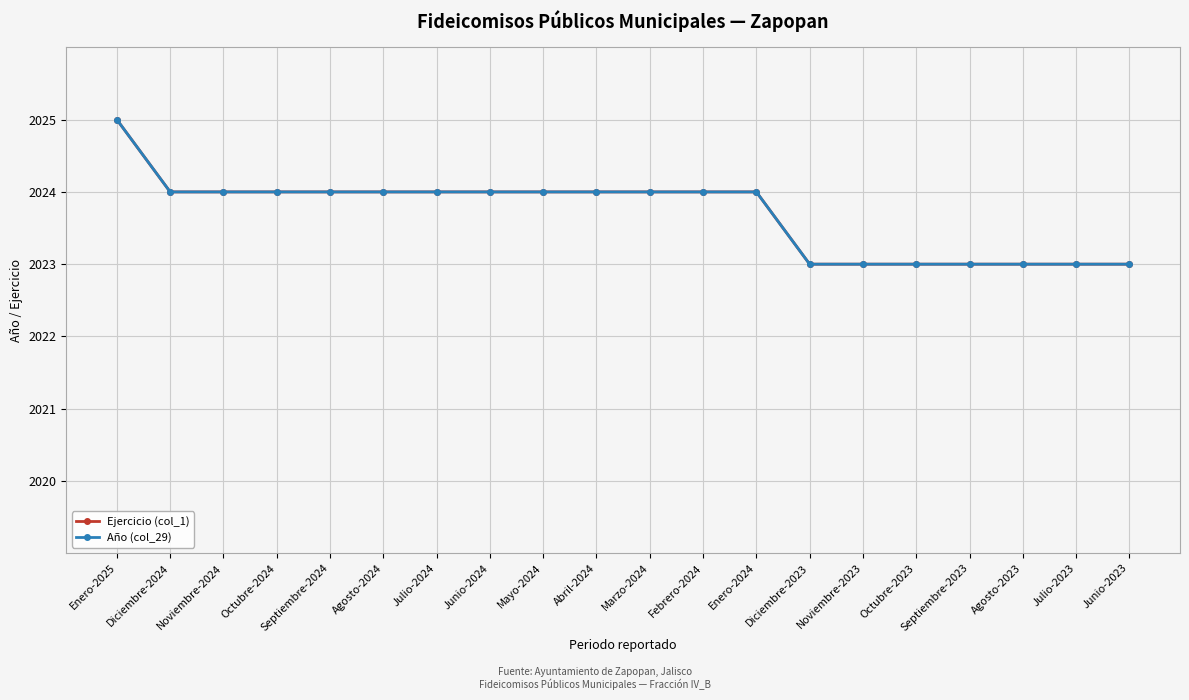

Which label corresponds to the largest value in the chart?

Enero-2025